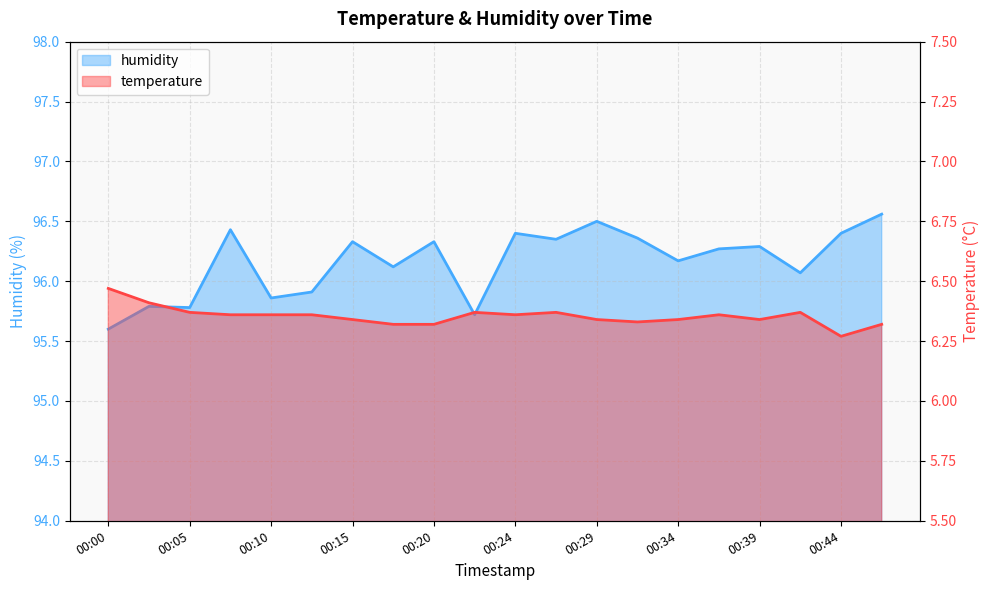

The humidity series shows 96.3 at 00:27. True or false?

True